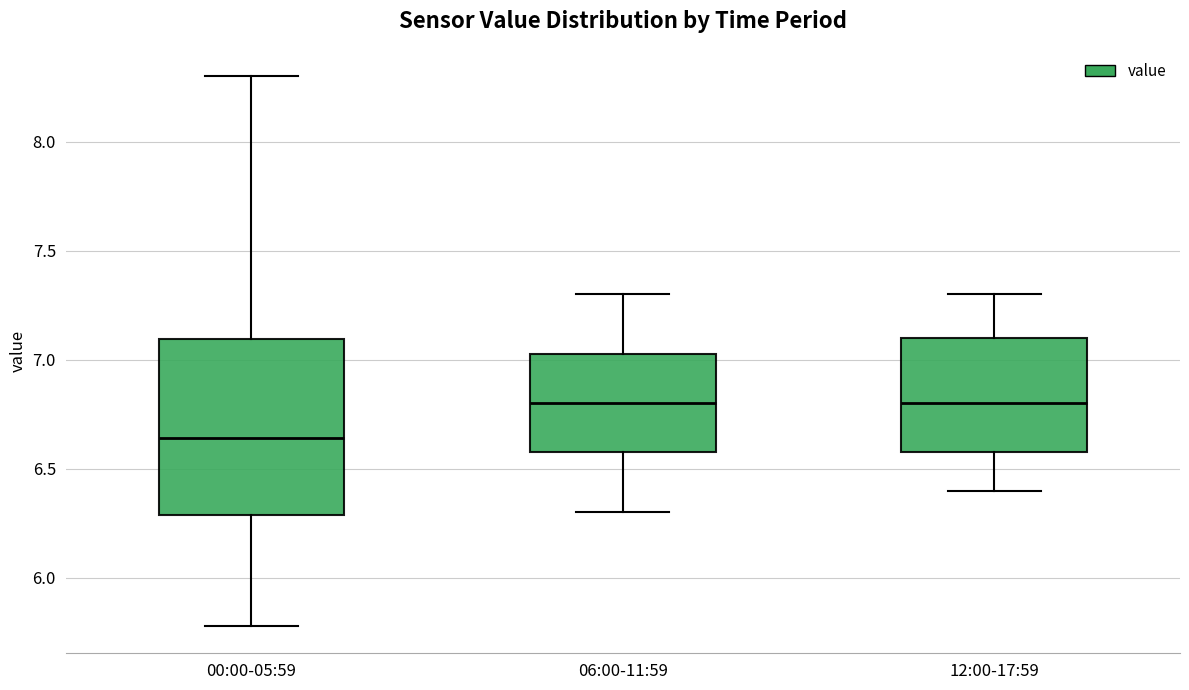

Where is the upper edge of the box for 12:00-17:59 on the y-axis? The values are not printed on the chart, so give them approximately, as read against the axis.

7.10